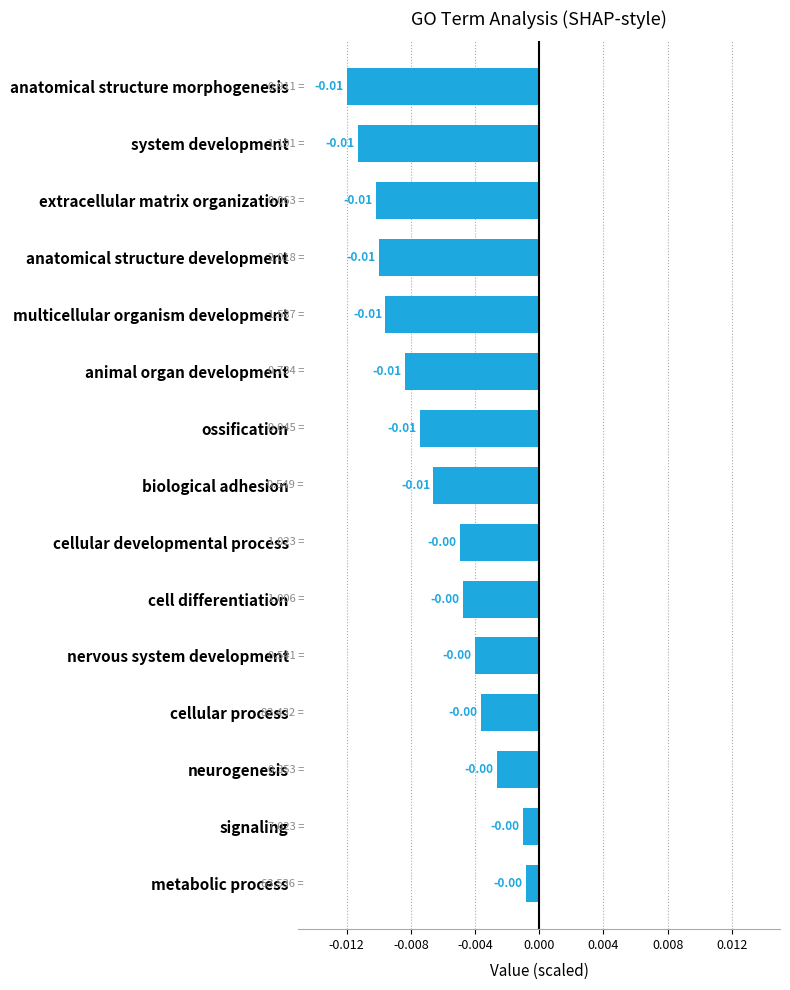

Between biological adhesion and cellular developmental process, which is larger?

cellular developmental process